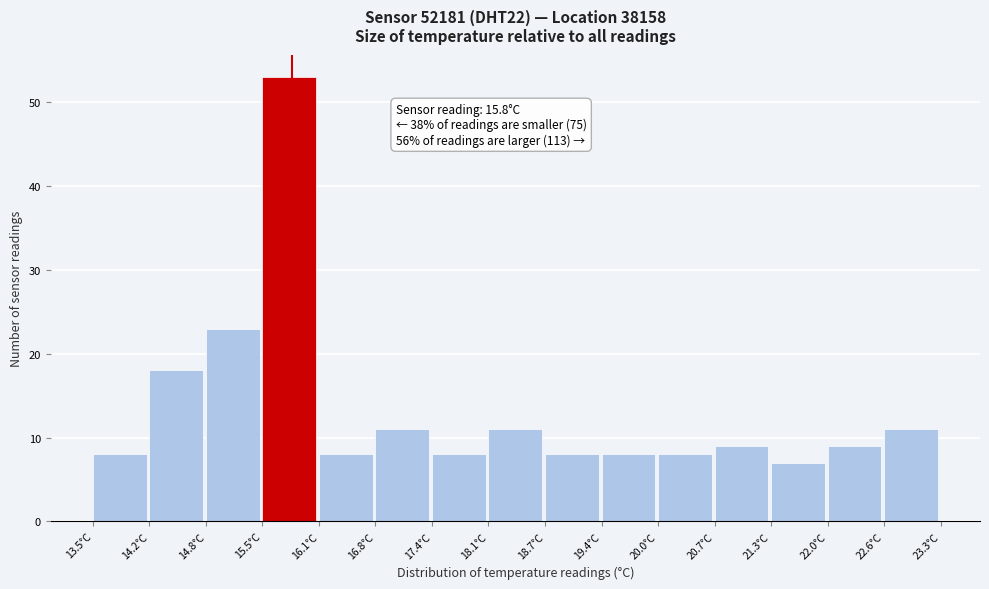

Which range on the x-axis has the tallest bar?

15.5 to 16.1